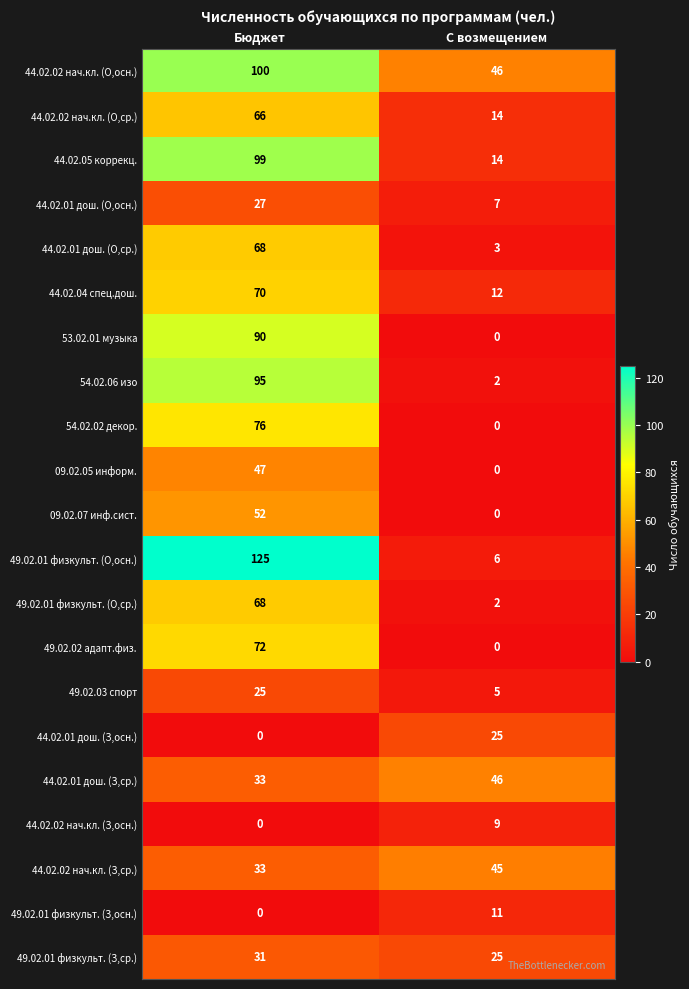

What is the greatest value displayed?

125